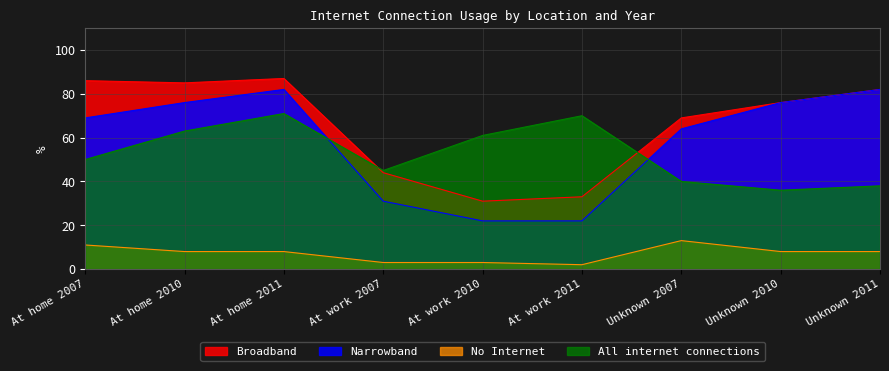

Which series has the largest total across all categories?

Broadband